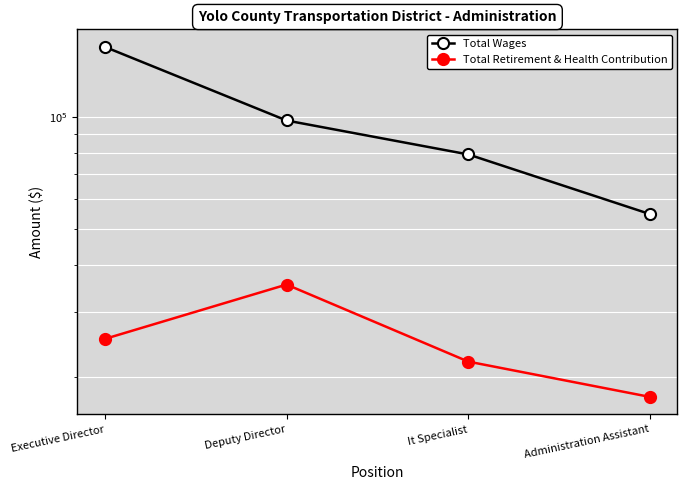

Count the number of data series in this chart.

2